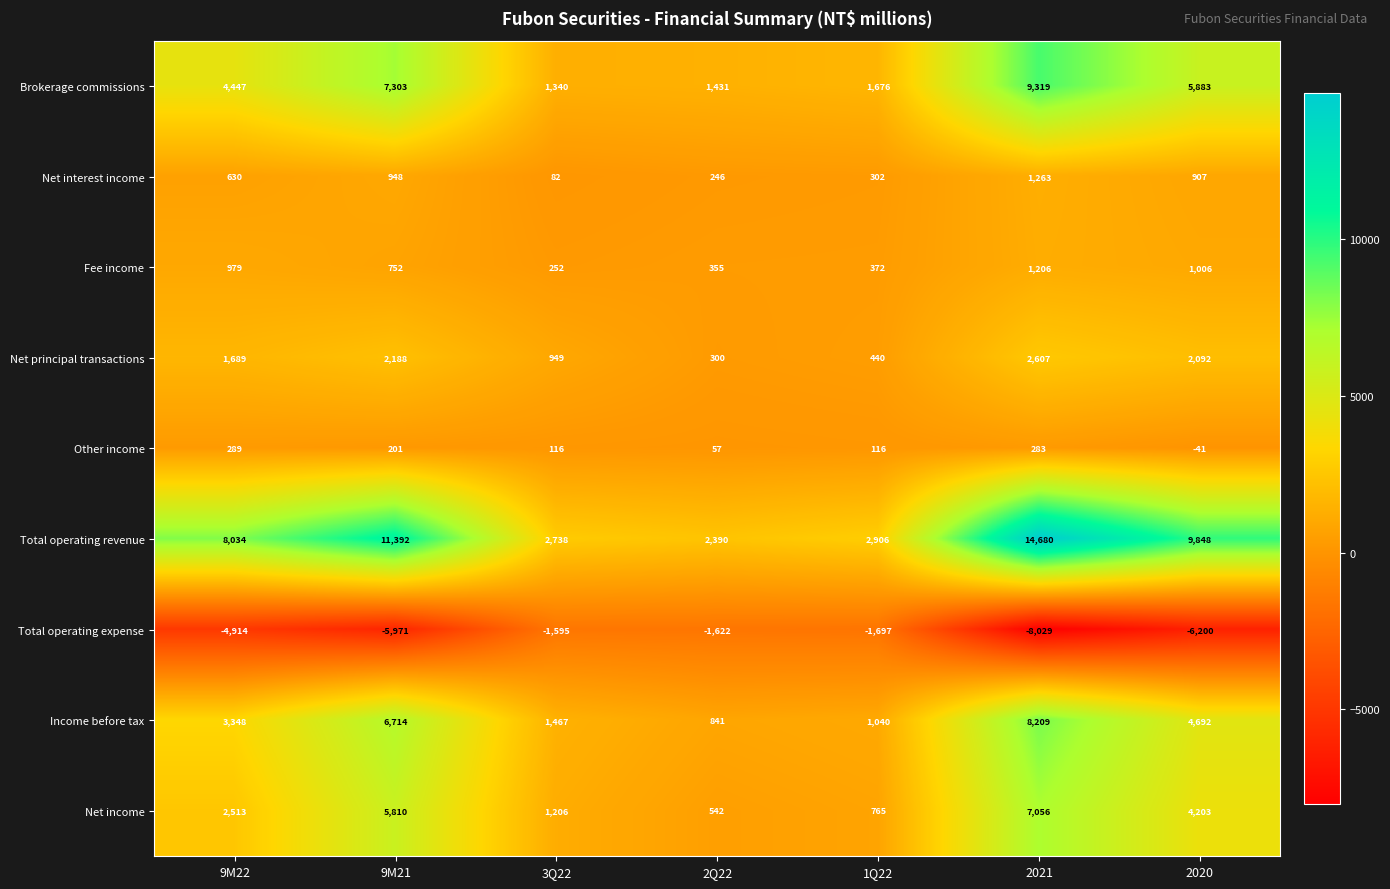

How many categories are shown in the chart?

7